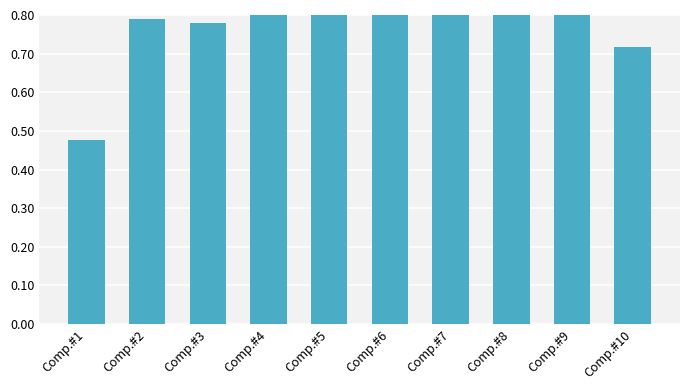

Rank the categories by value from lowest to highest.

Comp.#1, Comp.#10, Comp.#3, Comp.#2, Comp.#4, Comp.#5, Comp.#9, Comp.#6, Comp.#7, Comp.#8